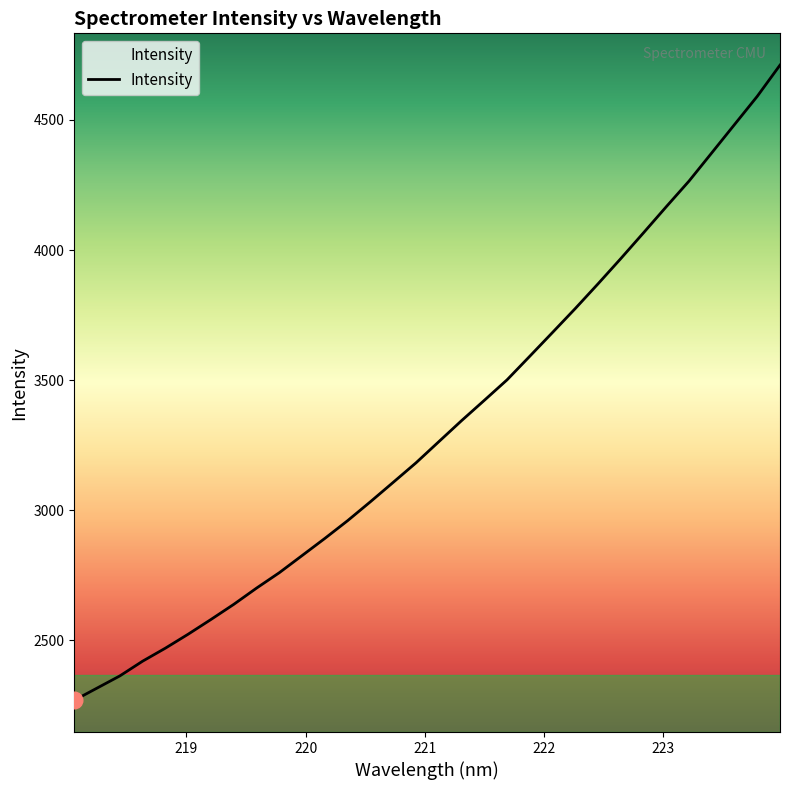

What is the maximum value shown in the chart?

4711.0